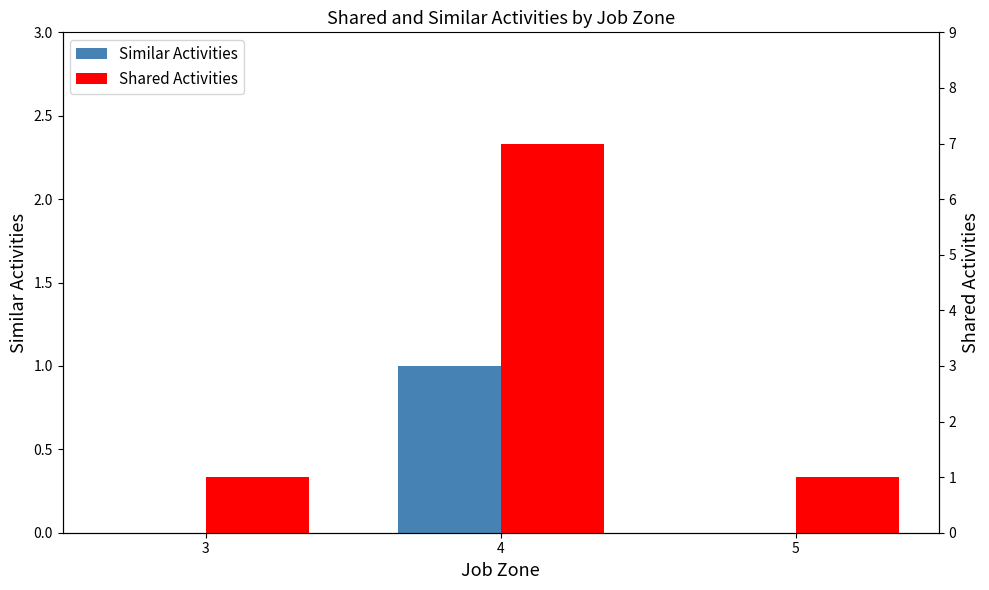

Reading left to right, transcribe all the data shown in this chart.

Similar Activities: 0	1	0
Shared Activities: 1	7	1